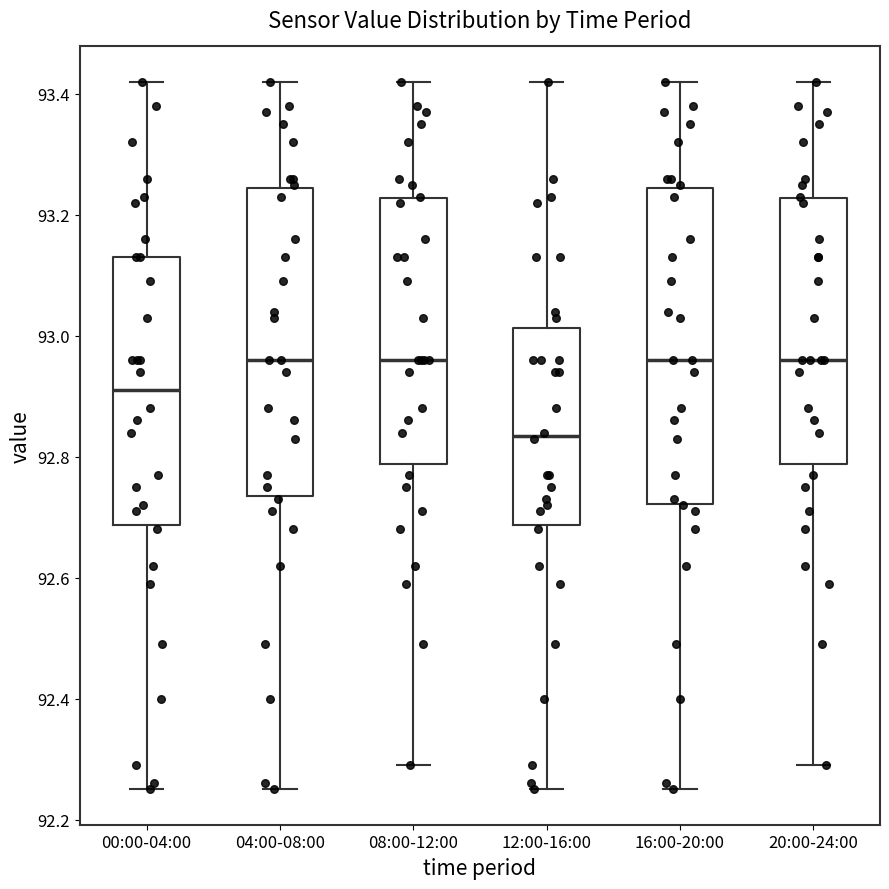

Where does the upper whisker of the box for 20:00-24:00 end on the y-axis? The values are not printed on the chart, so give them approximately, as read against the axis.

93.42